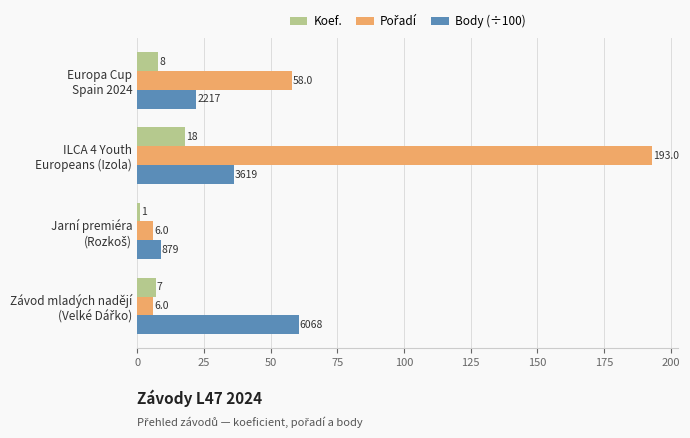

What is the difference between the maximum and minimum values in the Koef. series?

17.0